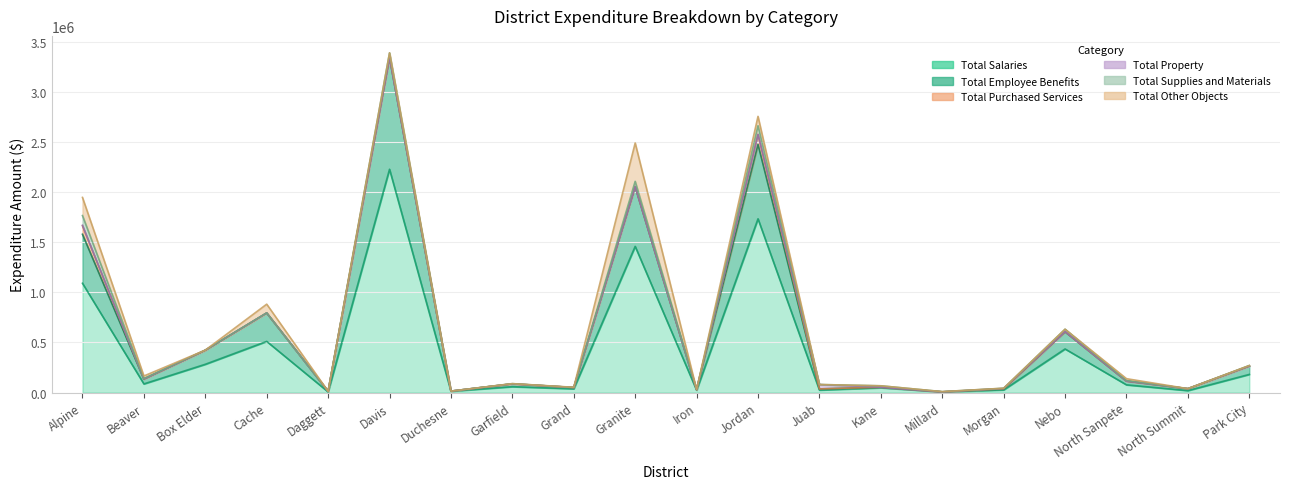

Which series has the largest range (max minus min)?

Total Salaries